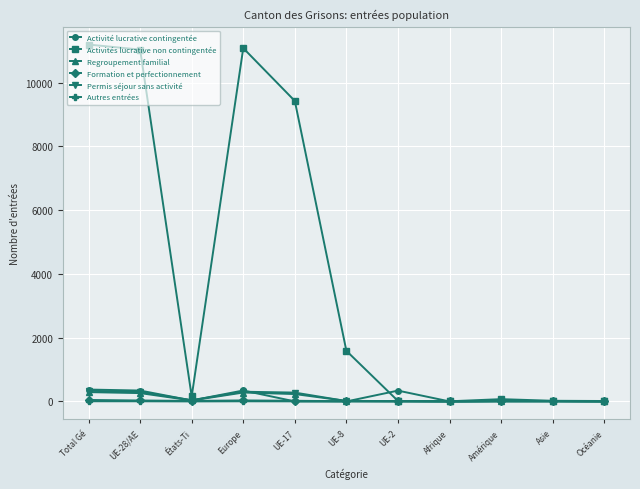

Where does the Permis séjour sans activité series first go above 15?

Total Gé